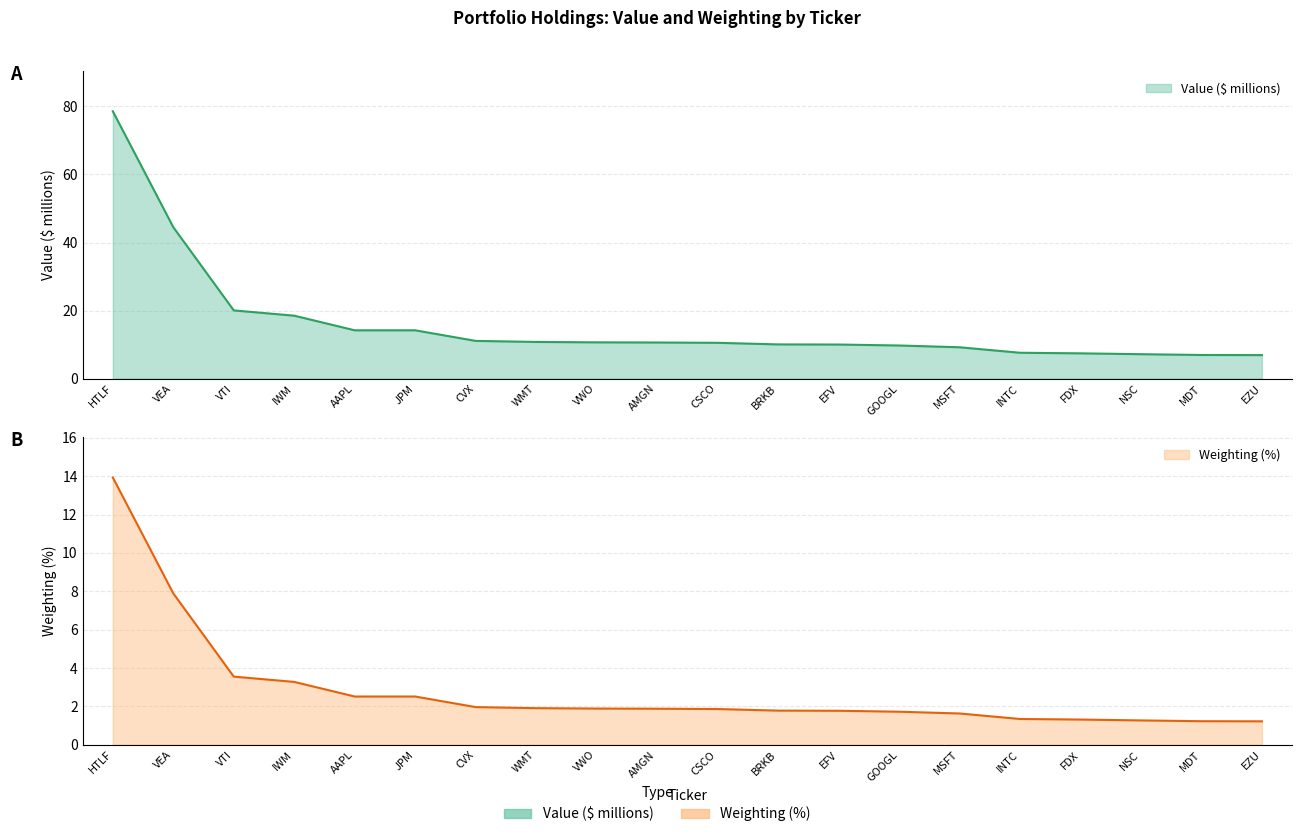

What is the difference between the weighting values at EZU and EFV?

0.6